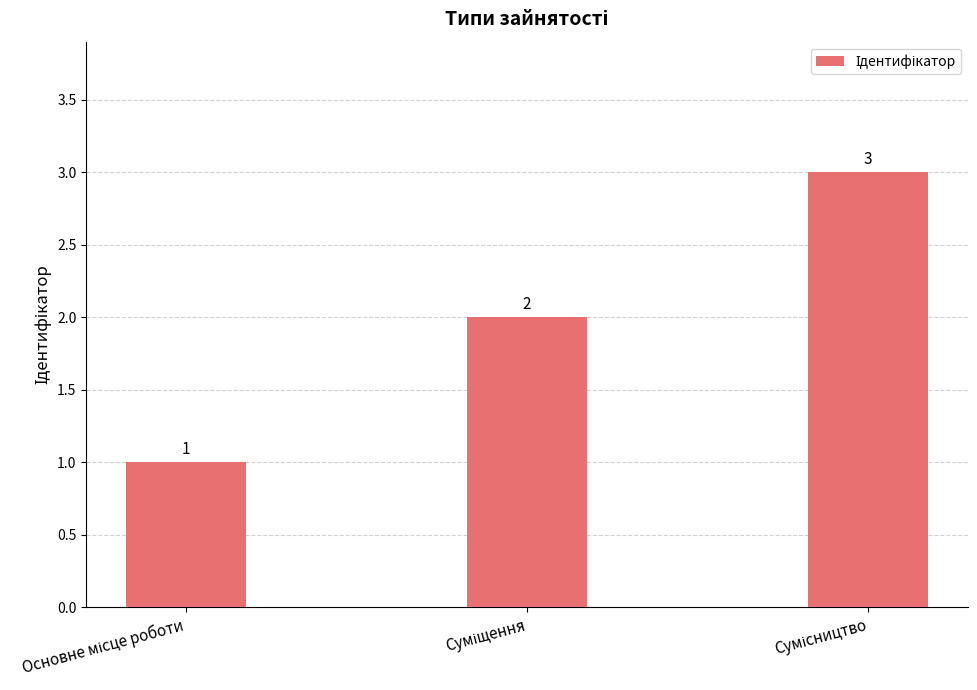

What is the maximum value shown in the chart?

3